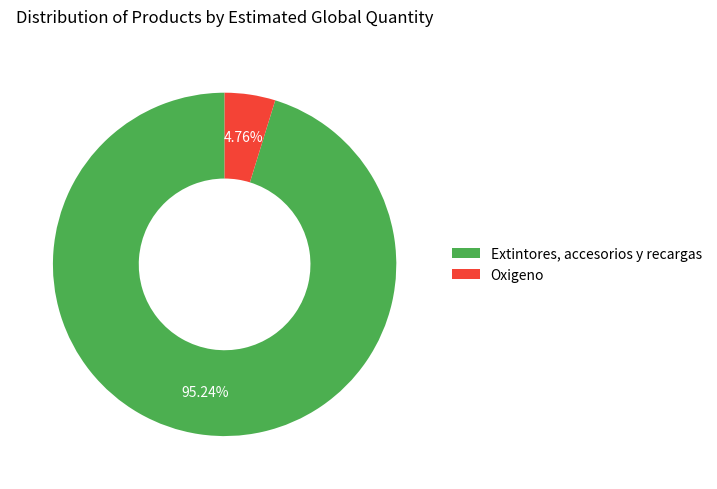

How many slices are in this pie chart?

2